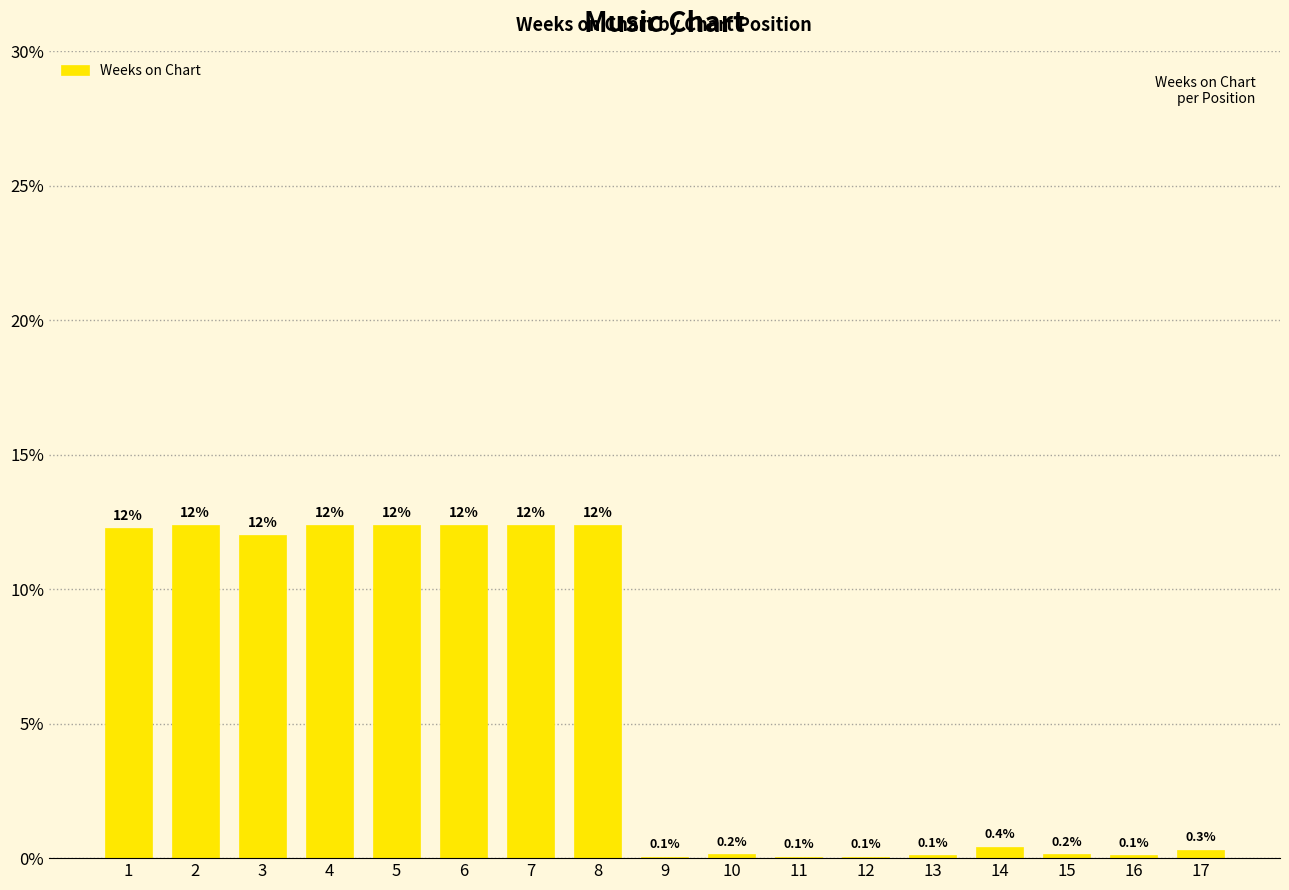

Between 15 and 5, which is larger?

5